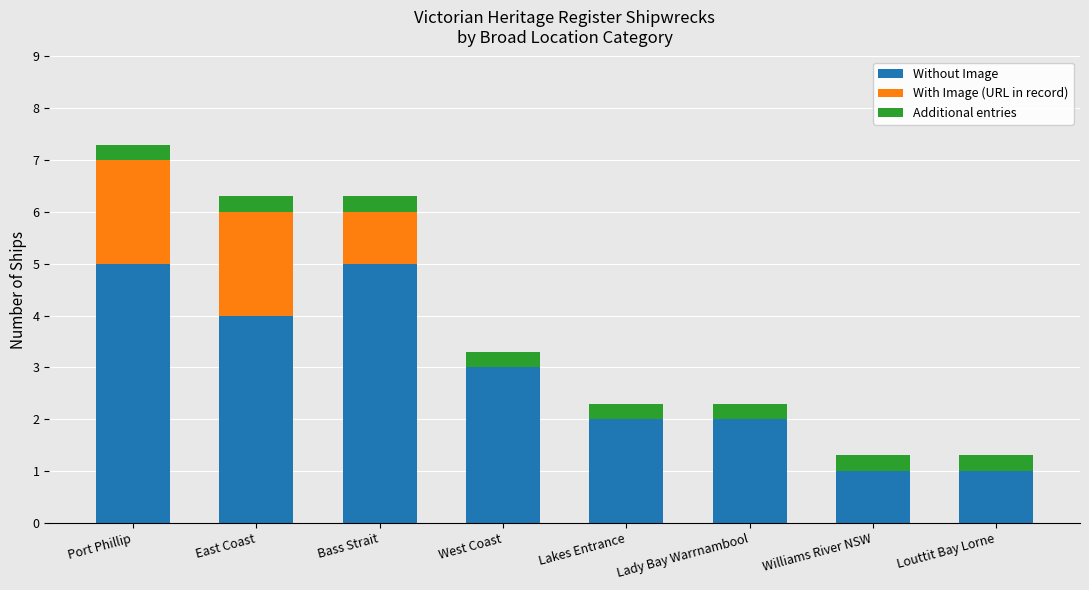

What is the sum of all Without Image values?

23.0